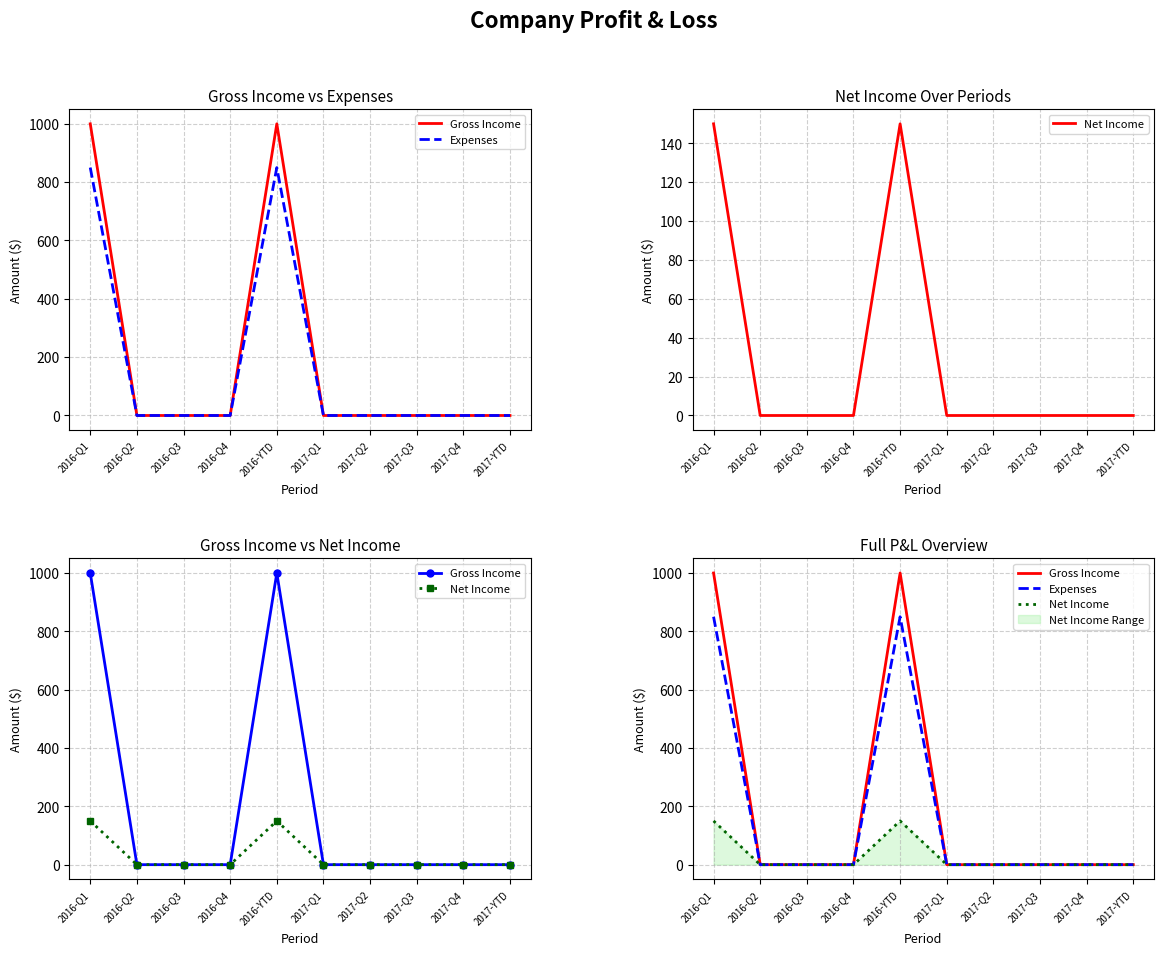

True or false: Expenses and Gross Income cross at least once.

False